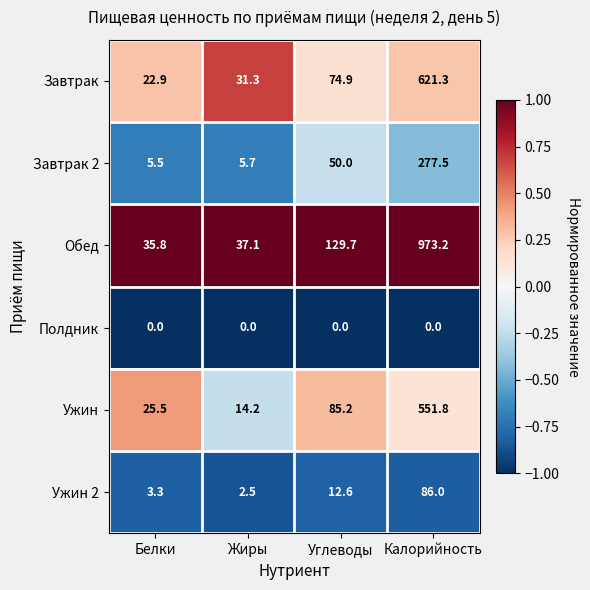

List the series in order of their peak value, highest first.

Обед, Завтрак, Ужин, Завтрак 2, Ужин 2, Полдник